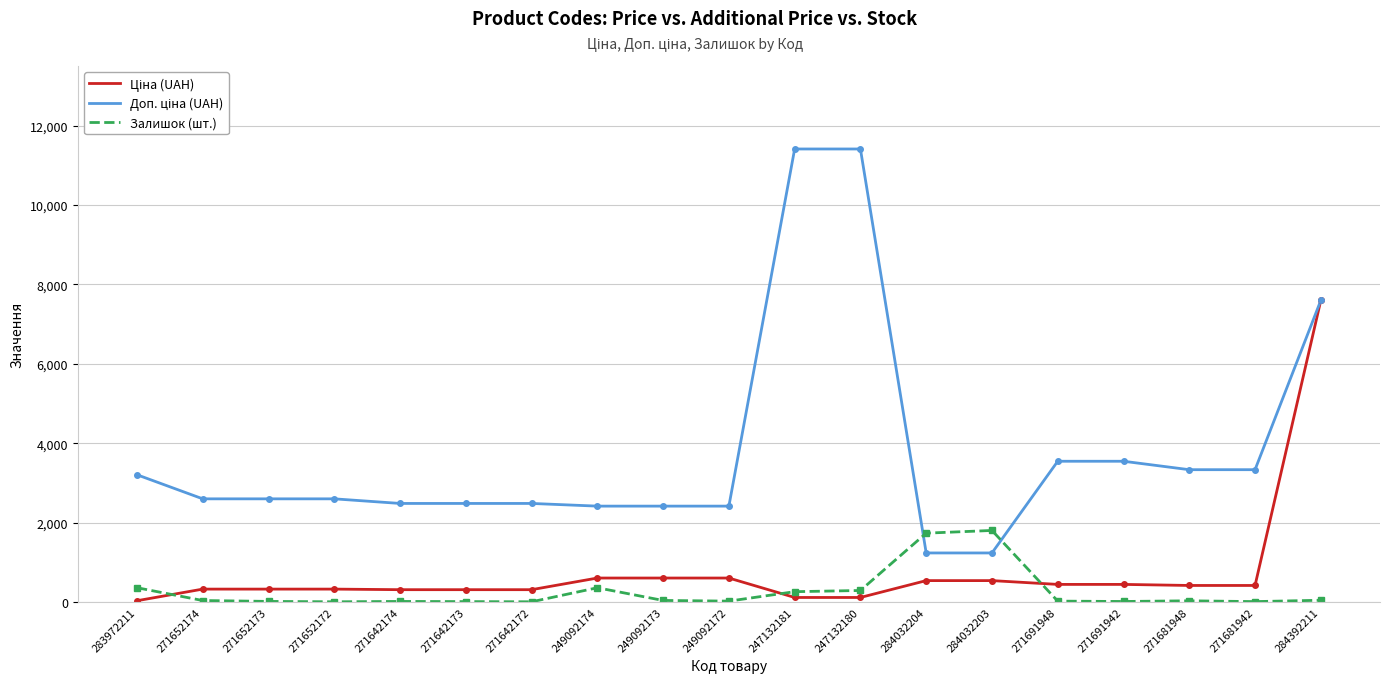

What is the total value across all series at 249092174?

3377.6